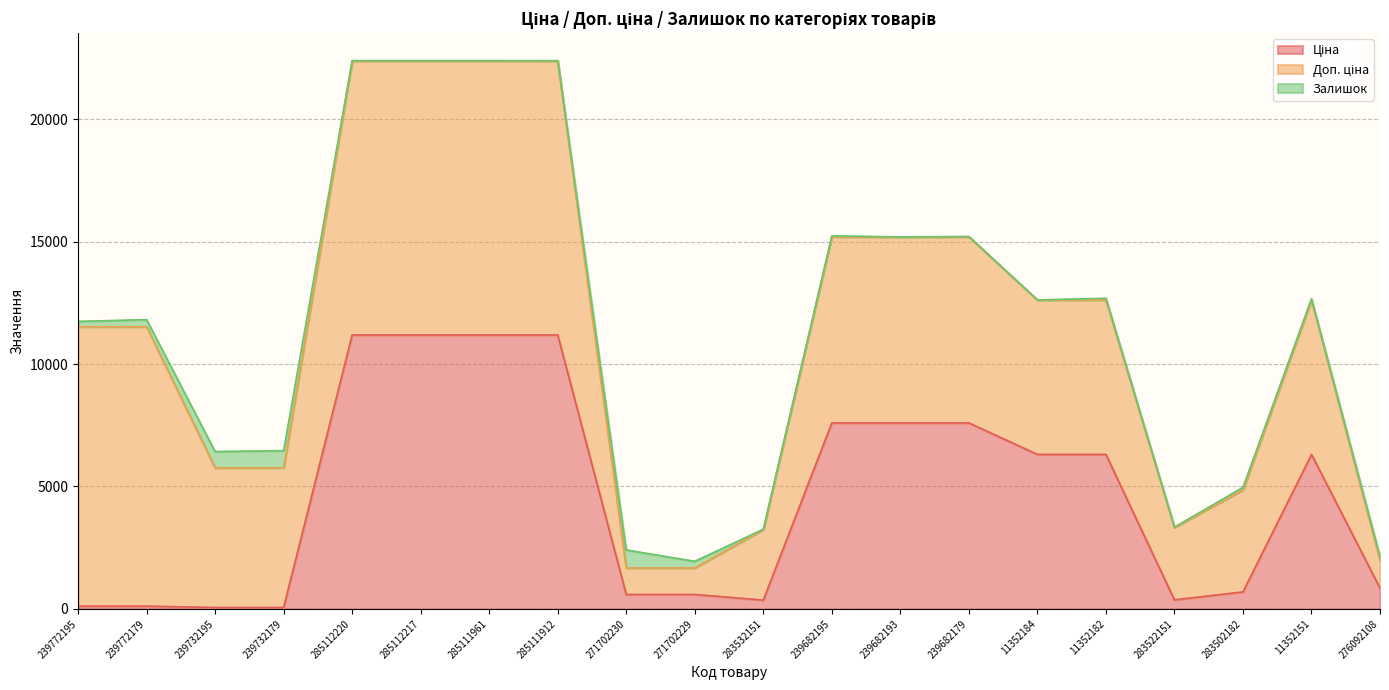

Which category has the lowest value in the Залишок series?

239682193